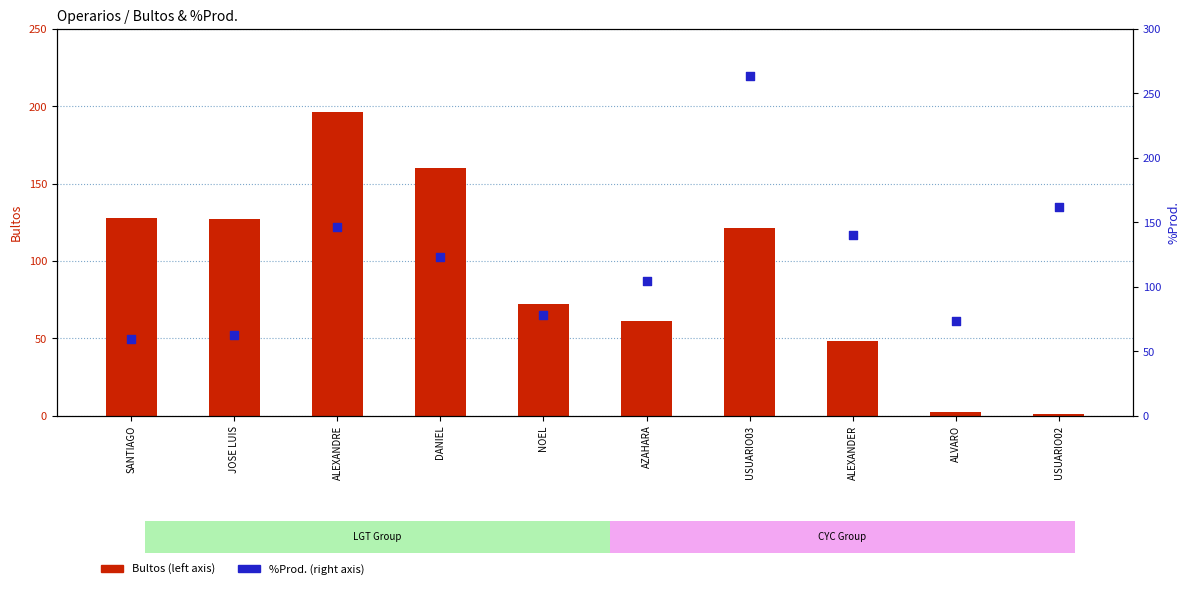

Which series contains the lowest Y value?

Bultos